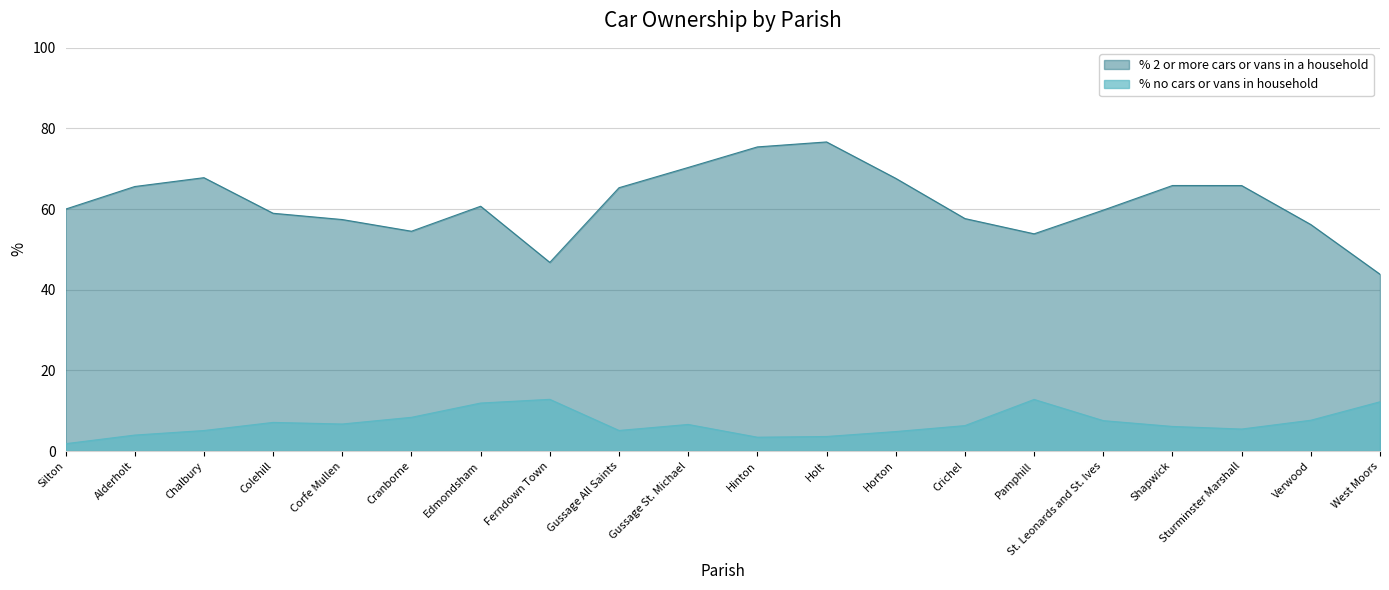

List the labels in order of % no cars or vans in household value, smallest first.

Silton, Hinton, Holt, Alderholt, Horton, Chalbury, Gussage All Saints, Sturminster Marshall, Shapwick, Crichel, Gussage St. Michael, Corfe Mullen, Colehill, St. Leonards and St. Ives, Verwood, Cranborne, Edmondsham, West Moors, Pamphill, Ferndown Town